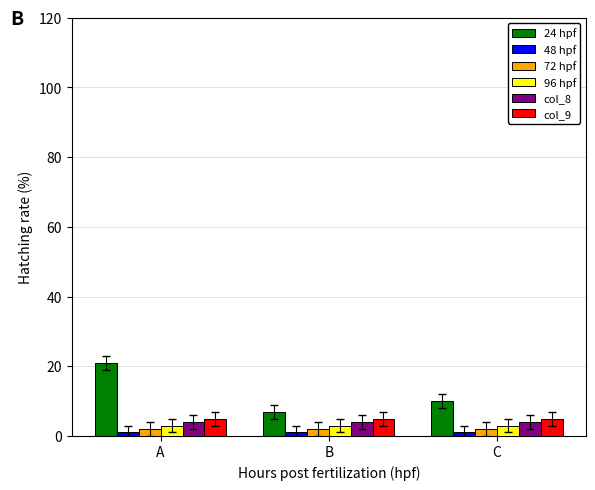

The 24 hpf series shows 21 at A. True or false?

True